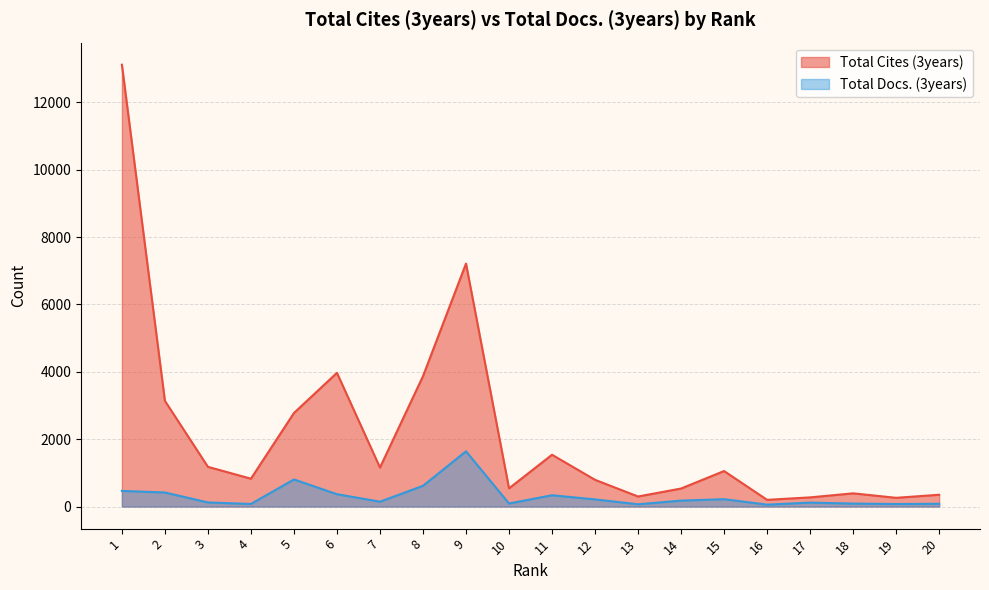

How many lines are shown in the chart?

2